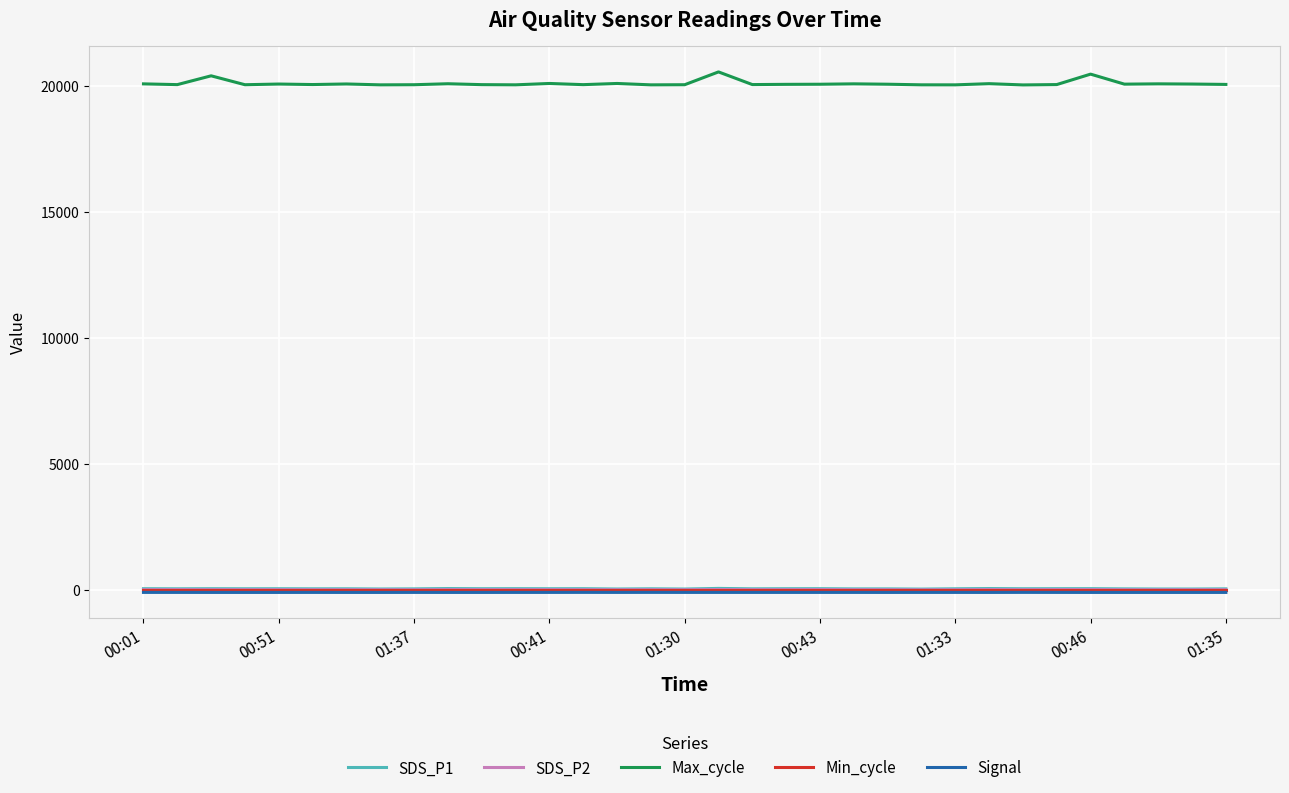

At how many categories does at least one series exceed 1154?

33